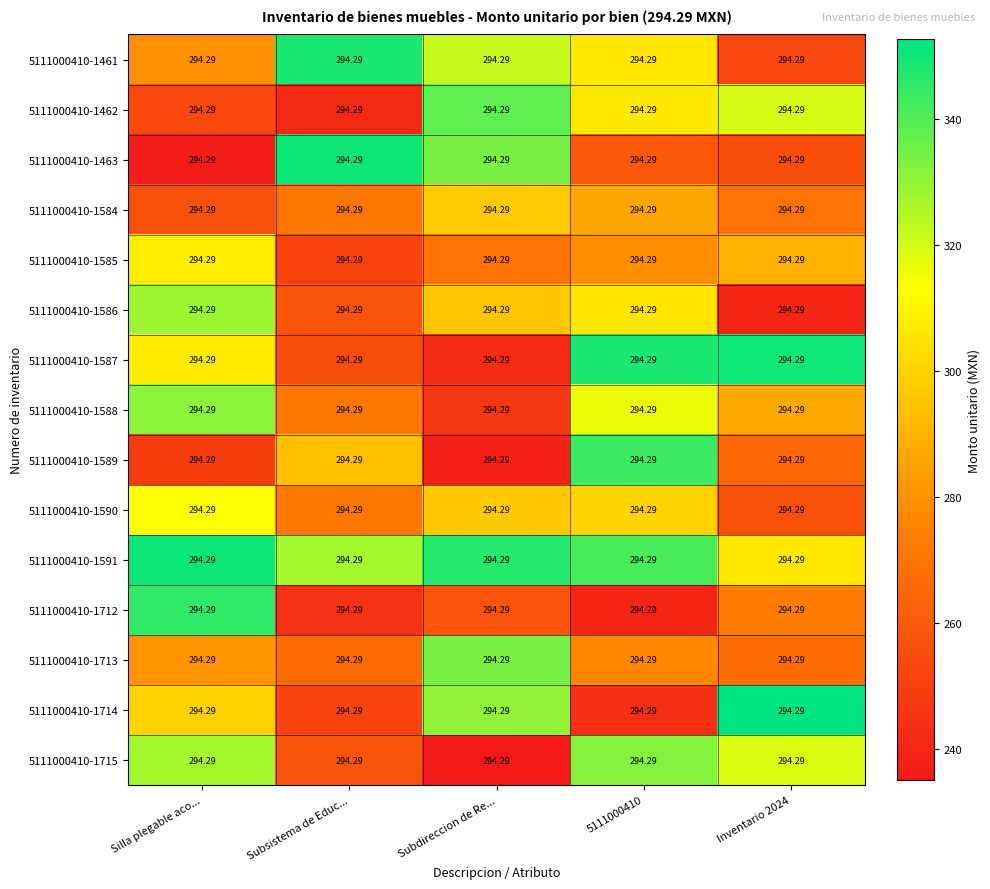

Which series has the widest spread of values?

5111000410-1463